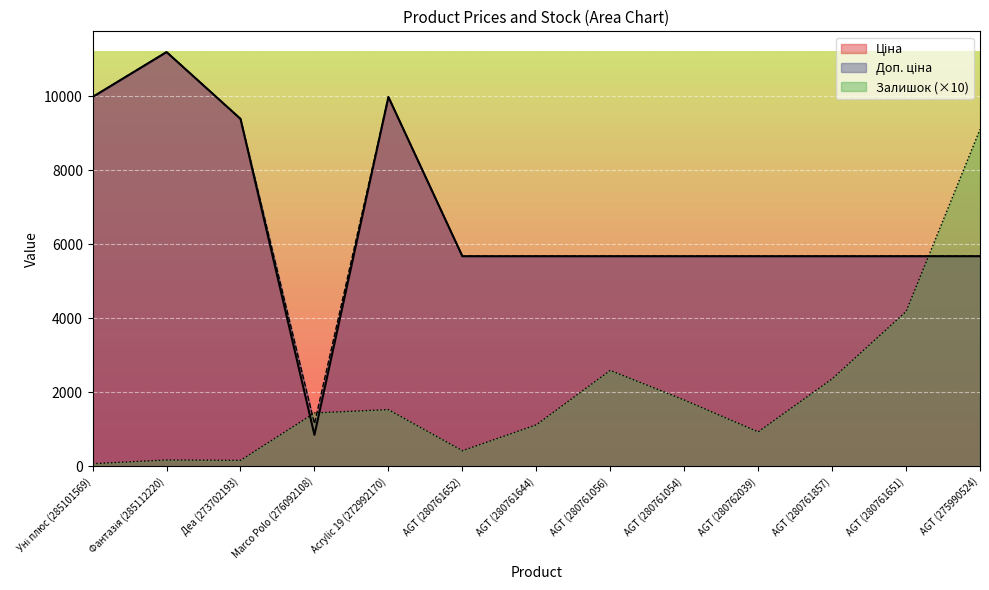

Reading left to right, transcribe all the data shown in this chart.

Ціна: Уні плюс (285101569)=9975.0	Фантазія (285112220)=11188.2	Деа (273702193)=9384.0	Marco Polo (276092108)=848.4	Acrylic 19 (272992170)=9975.0	AGT (280761652)=5673.8	AGT (280761644)=5673.8	AGT (280761056)=5673.8	AGT (280761054)=5673.8	AGT (280762039)=5673.8	AGT (280761857)=5673.8	AGT (280761651)=5673.8	AGT (275990524)=5673.8
Доп. ціна: Уні плюс (285101569)=9975.0	Фантазія (285112220)=11188.2	Деа (273702193)=9384.0	Marco Polo (276092108)=1149.7	Acrylic 19 (272992170)=9975.0	AGT (280761652)=5673.8	AGT (280761644)=5673.8	AGT (280761056)=5673.8	AGT (280761054)=5673.8	AGT (280762039)=5673.8	AGT (280761857)=5673.8	AGT (280761651)=5673.8	AGT (275990524)=5673.8
Залишок: Уні плюс (285101569)=70.0	Фантазія (285112220)=170.0	Деа (273702193)=160.0	Marco Polo (276092108)=1440.0	Acrylic 19 (272992170)=1530.0	AGT (280761652)=420.0	AGT (280761644)=1120.0	AGT (280761056)=2590.0	AGT (280761054)=1790.0	AGT (280762039)=930.0	AGT (280761857)=2360.0	AGT (280761651)=4180.0	AGT (275990524)=9100.0